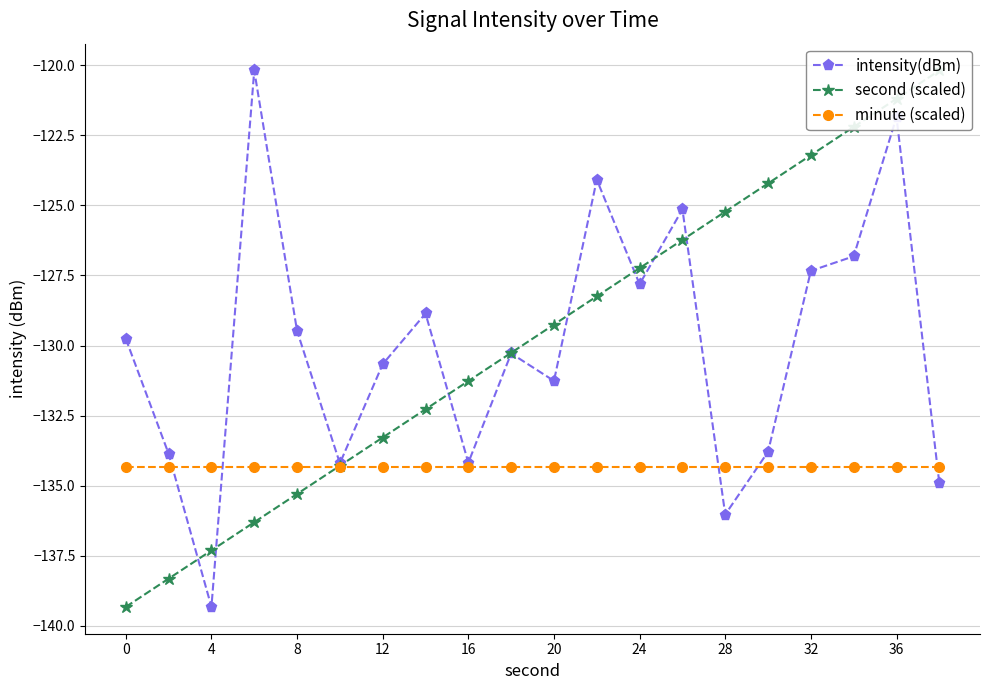

What is the sum of the minute (scaled) values at 17 and 11?

-268.6